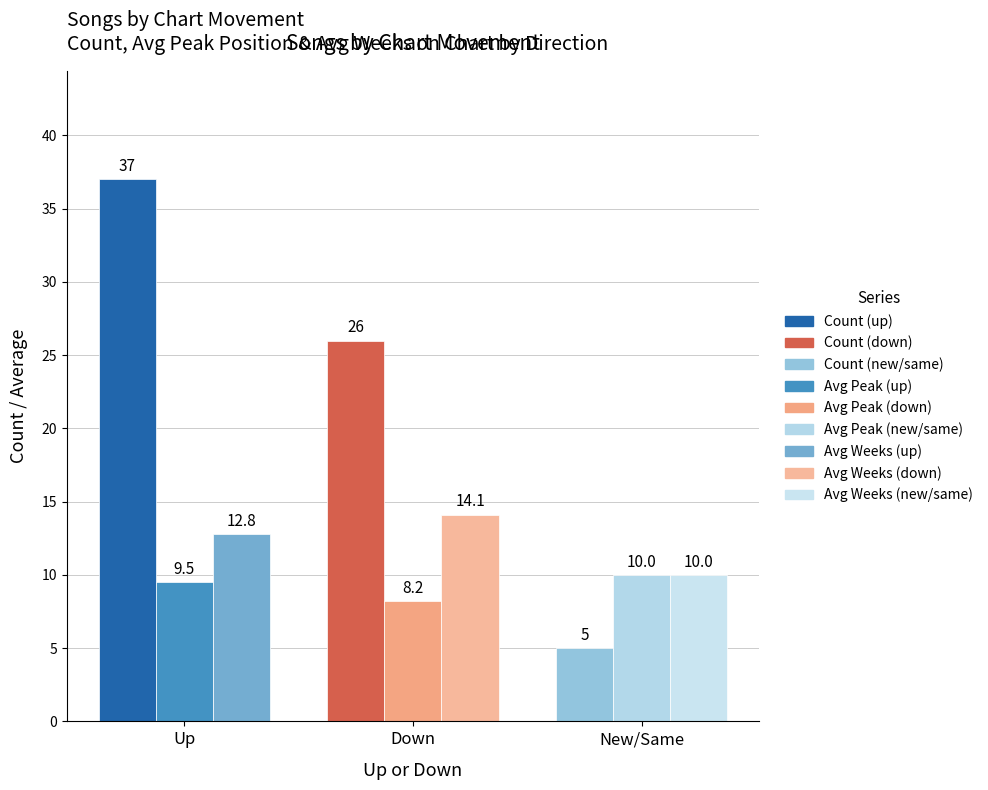

What is the greatest value displayed?

37.0